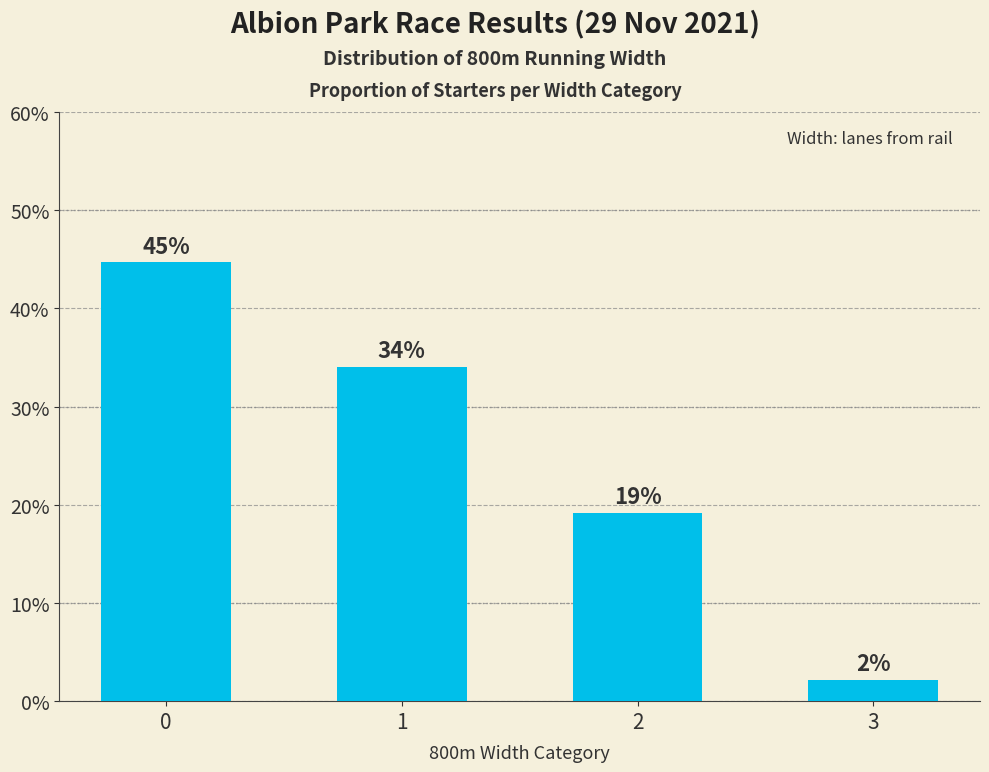

How many bars are there in total?

4